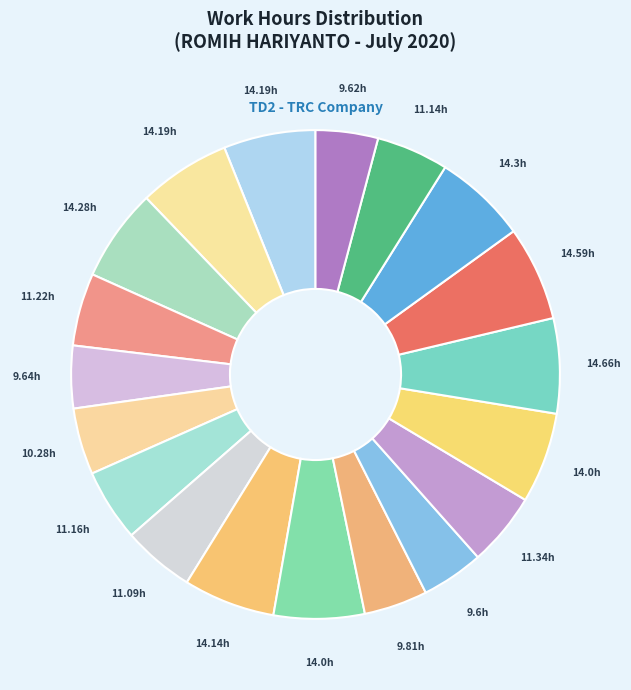

How many slices are in this pie chart?

19